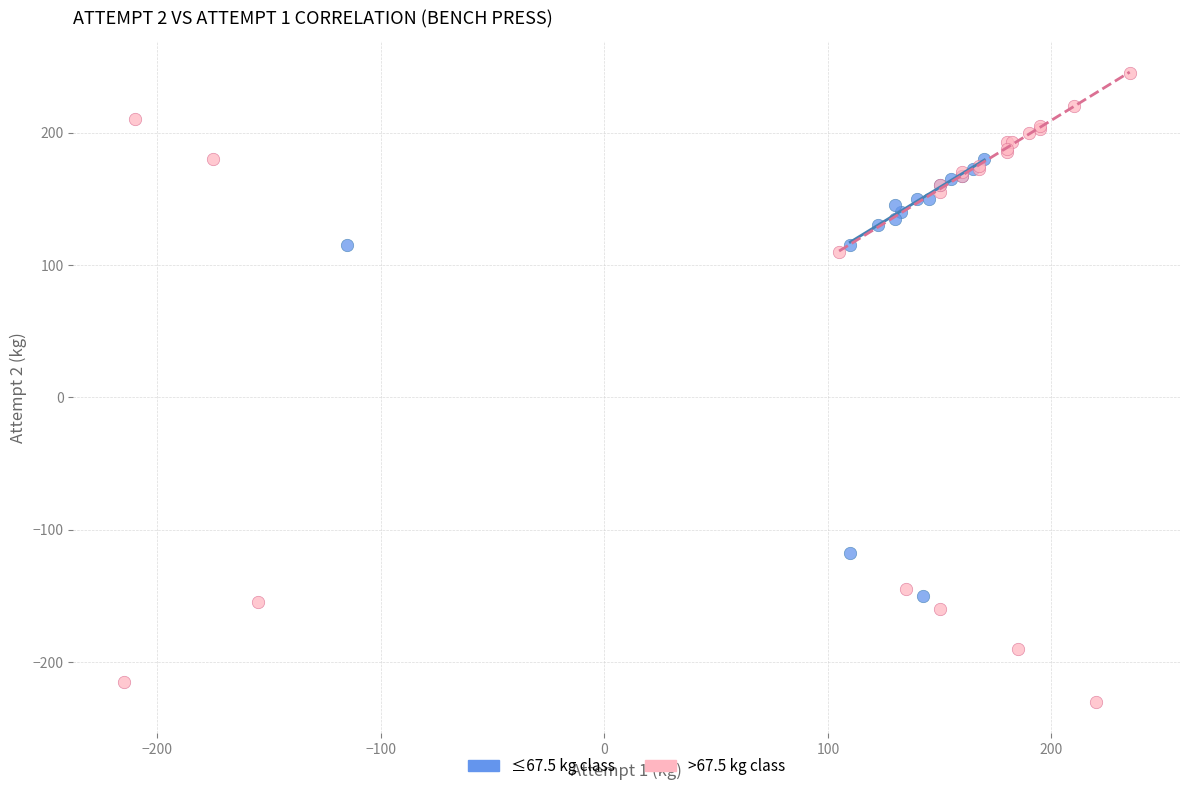

Which series has the widest spread of Y values?

>67.5 kg class